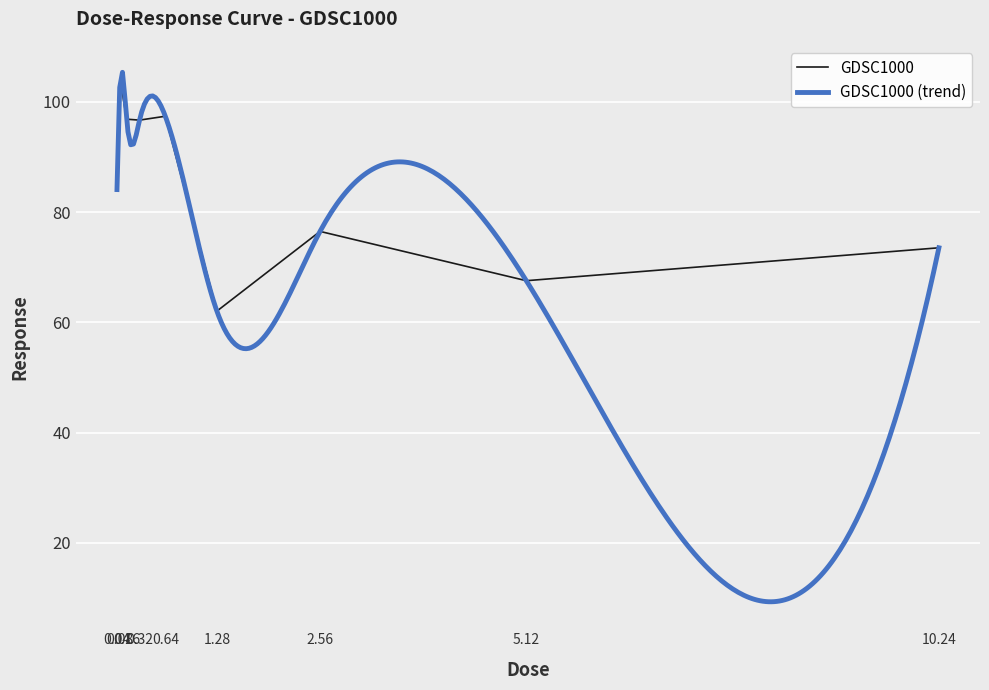

How many series are shown in this chart?

1